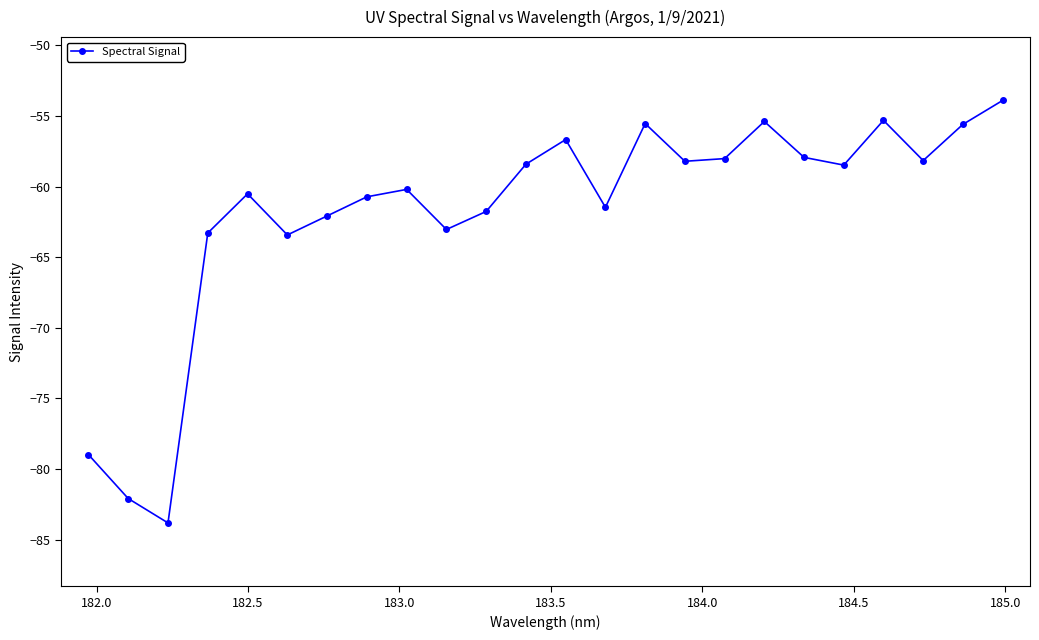

Does the chart display data point markers on the line(s)?

Yes